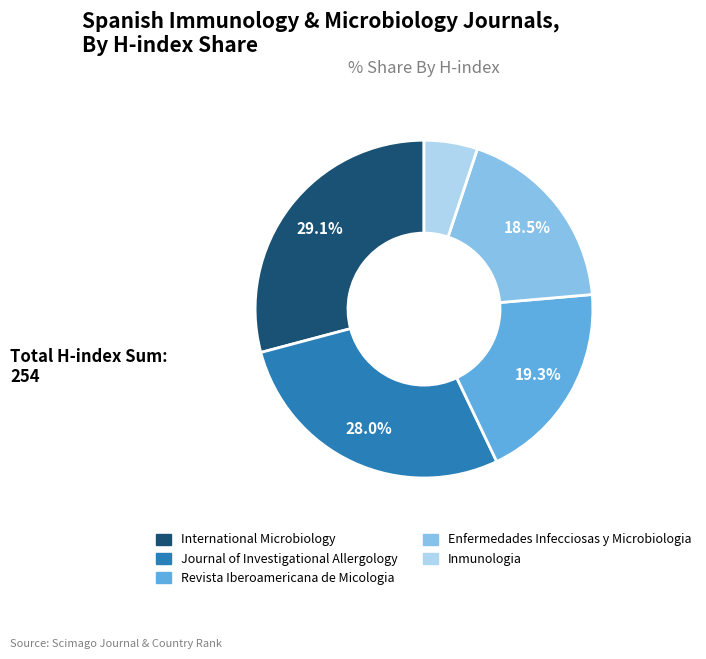

Rank the categories by value from highest to lowest.

International Microbiology, Journal of Investigational Allergology, Revista Iberoamericana de Micologia, Enfermedades Infecciosas y Microbiologia, Inmunologia